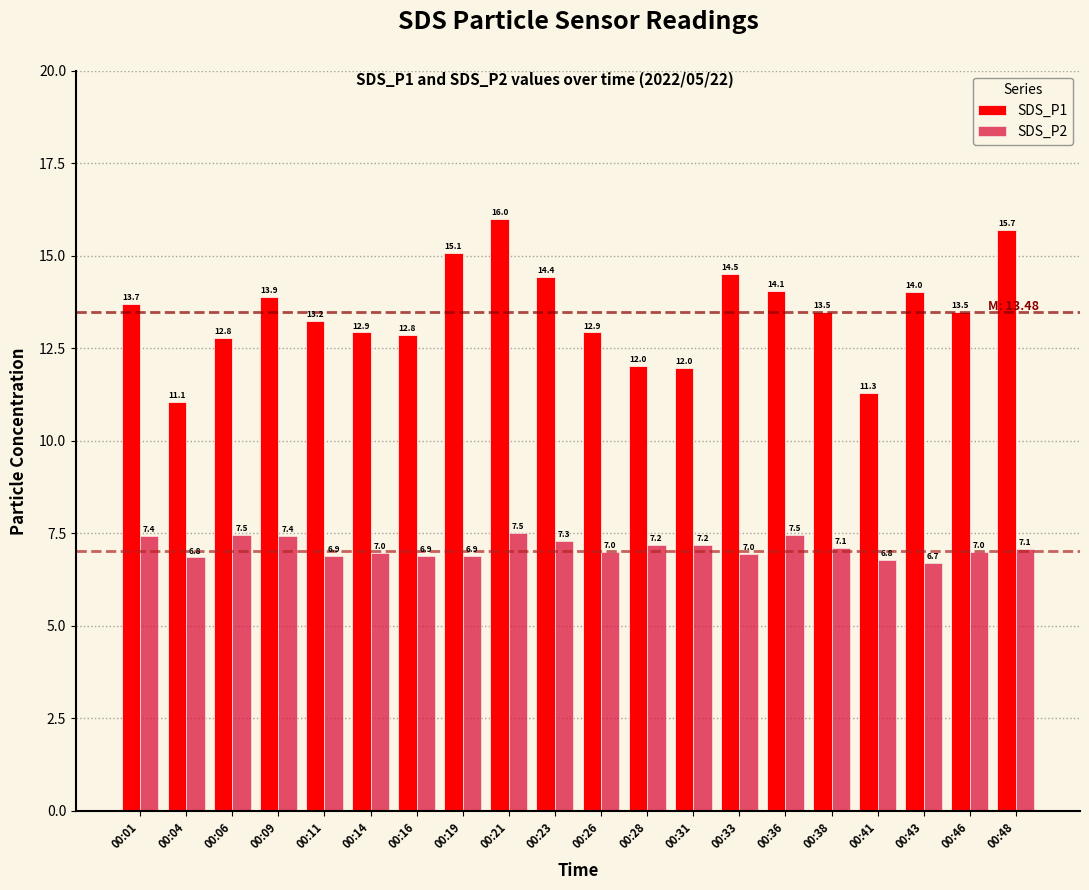

How many series are shown in this chart?

2